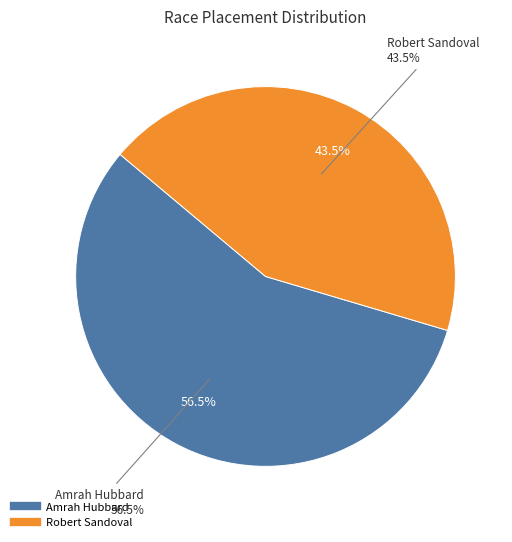

The Amrah Hubbard slice represents 57% of the pie. True or false?

True